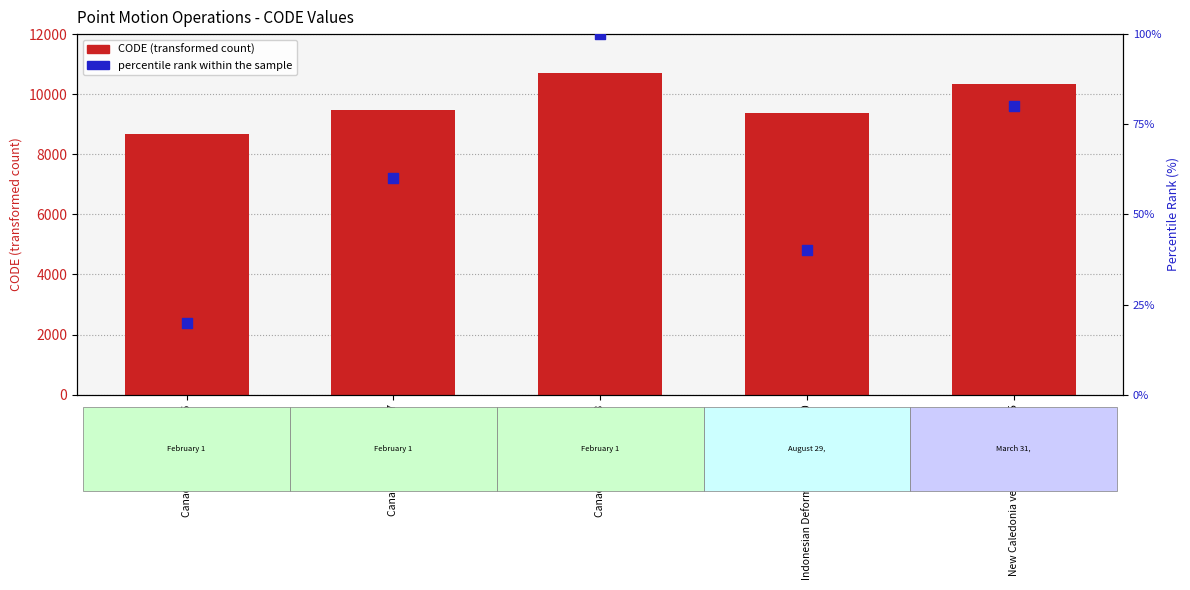

At which category is the sum across all series the highest?

Canada velocity grid v8